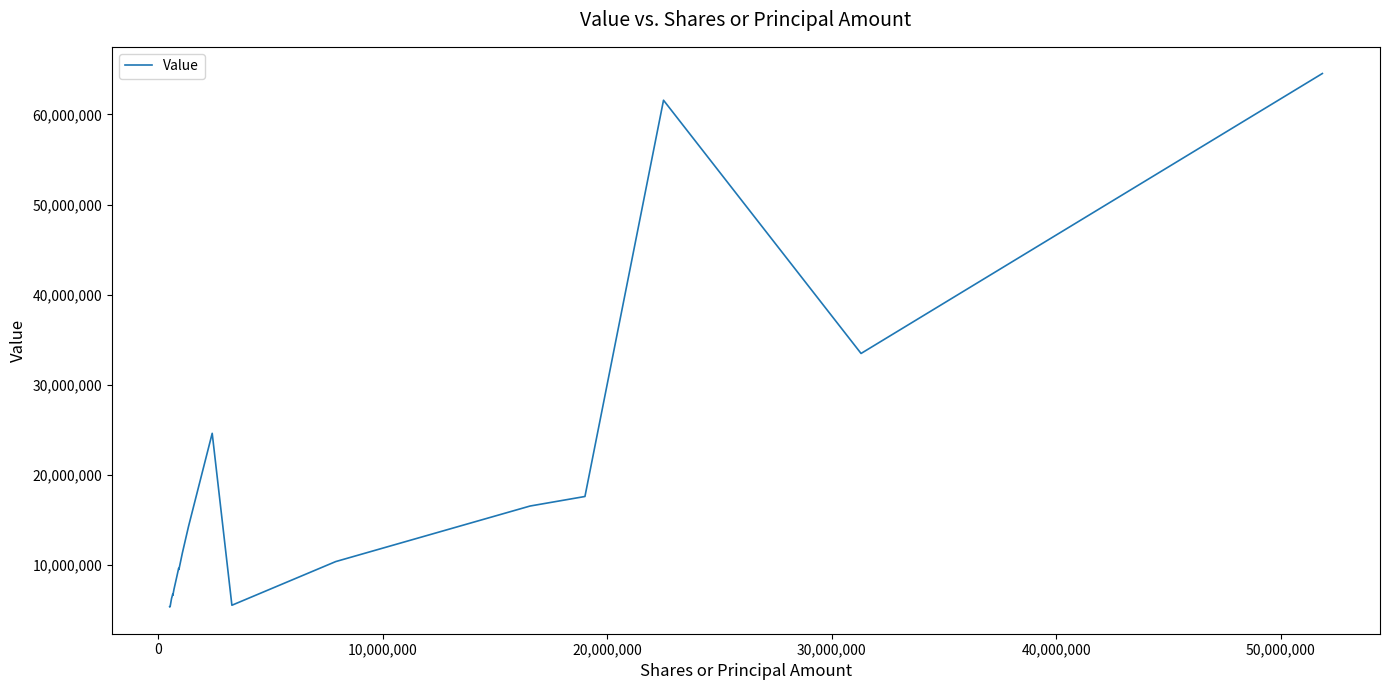

Does the chart have visible grid lines?

No